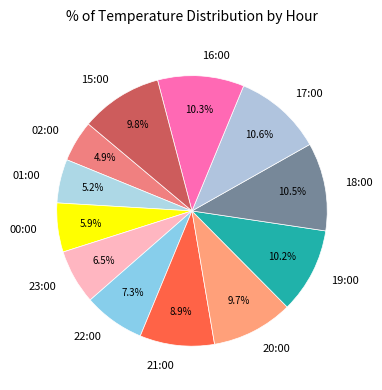

Count the number of slices in the pie.

12